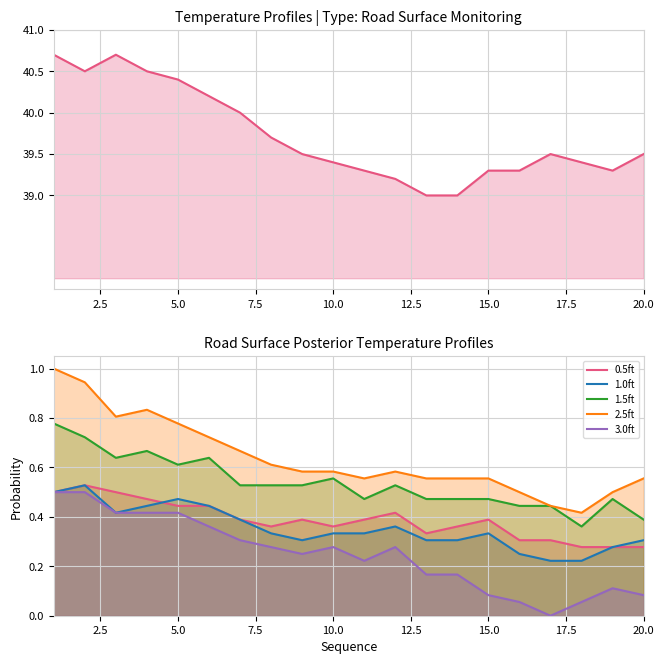

True or false: 1.0ft and 2.5ft cross at least once.

False